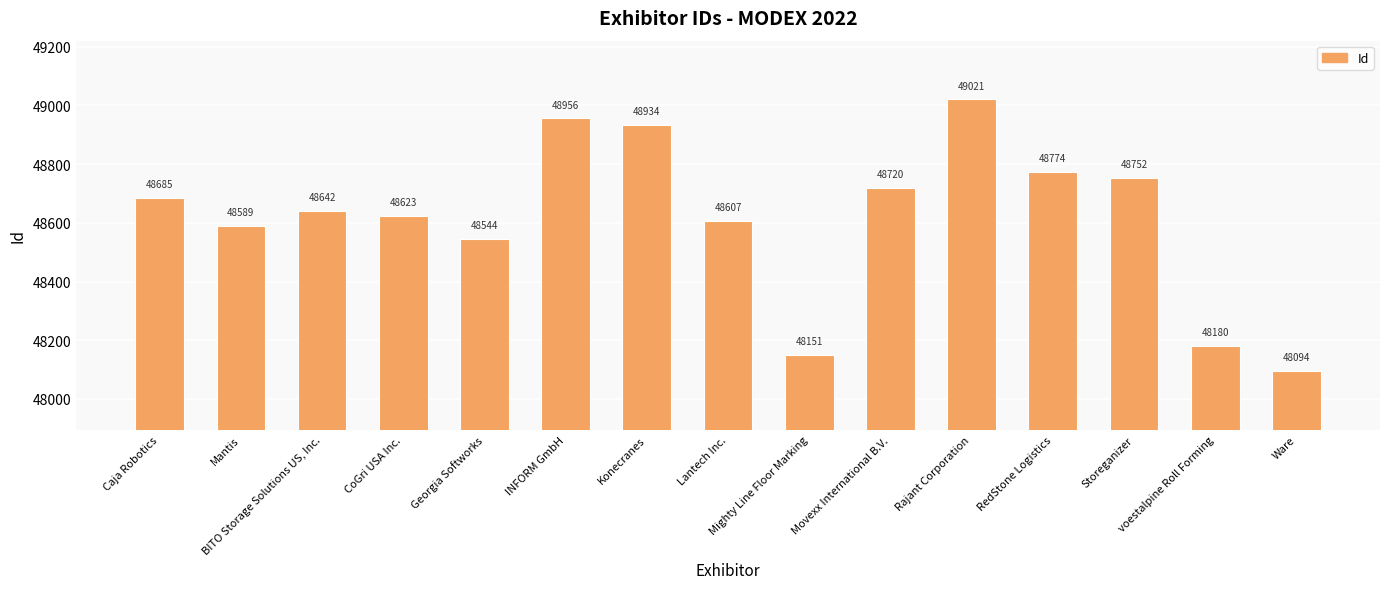

Approximately how many times larger is the value at BITO Storage Solutions US, Inc. compared to Movexx International B.V.?

1.0